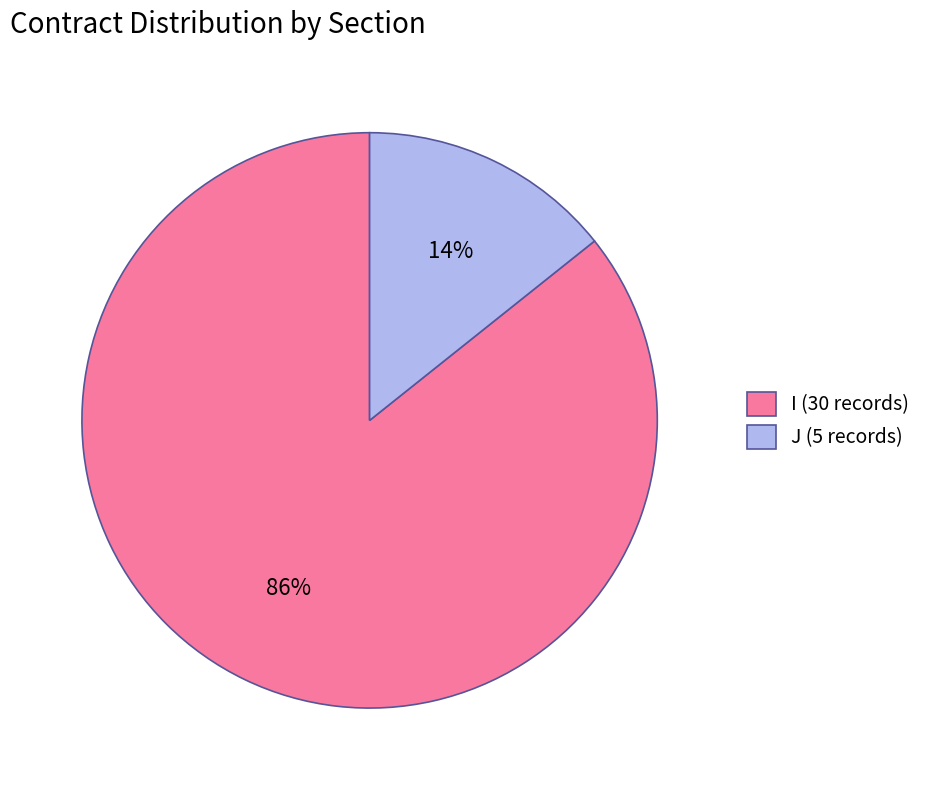

Between I (30 records) and J (5 records), which is larger?

I (30 records)